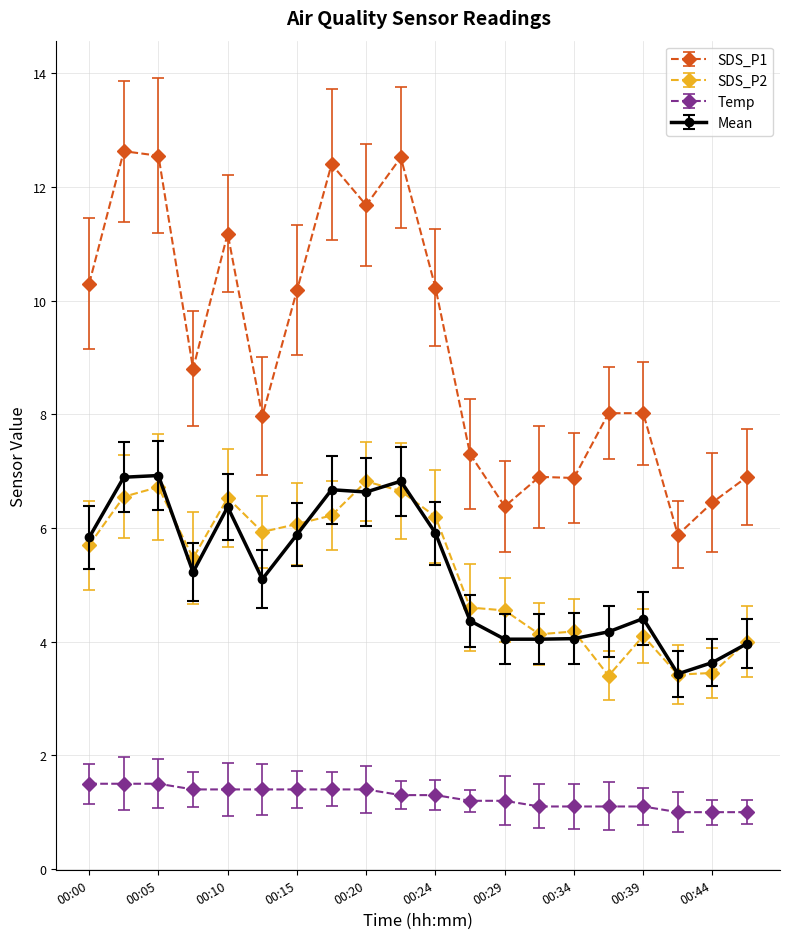

Which series has the widest spread of values?

SDS_P1